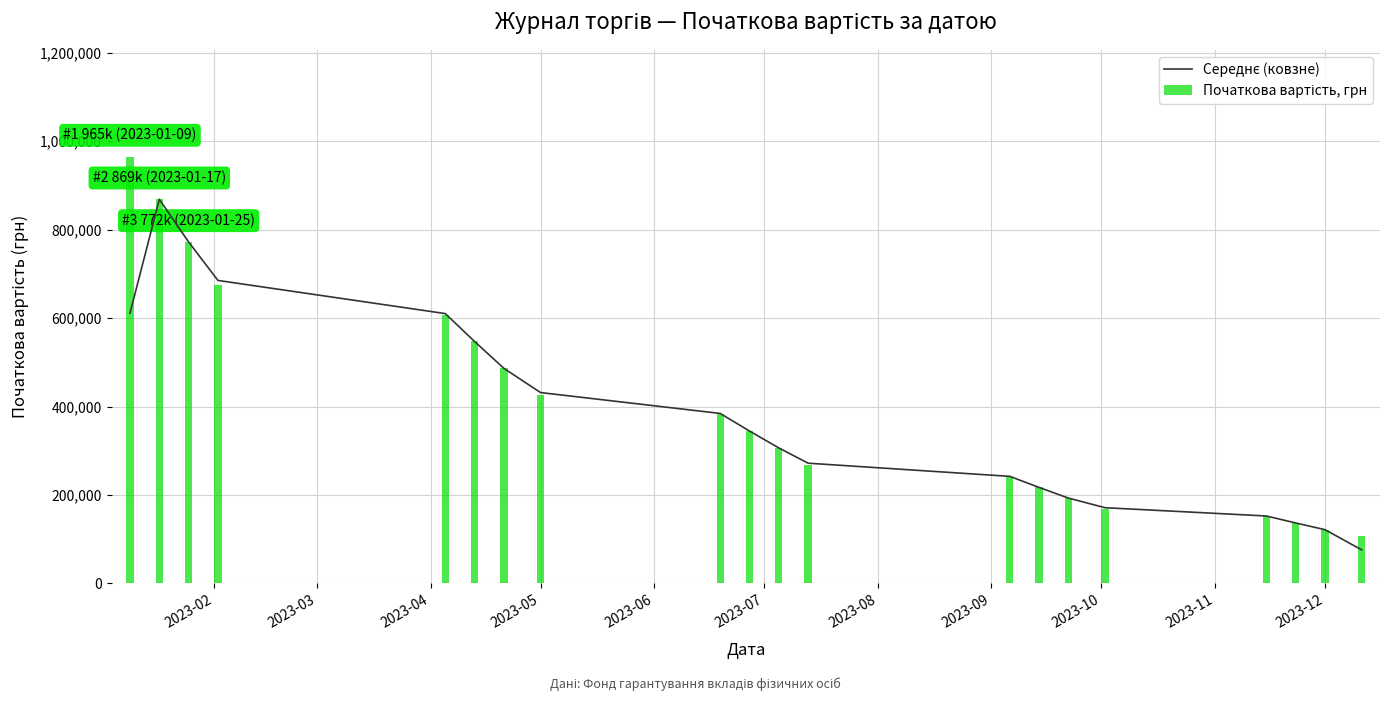

The Середнє (ковзне) series shows 807093.7 at 2023-08. True or false?

False